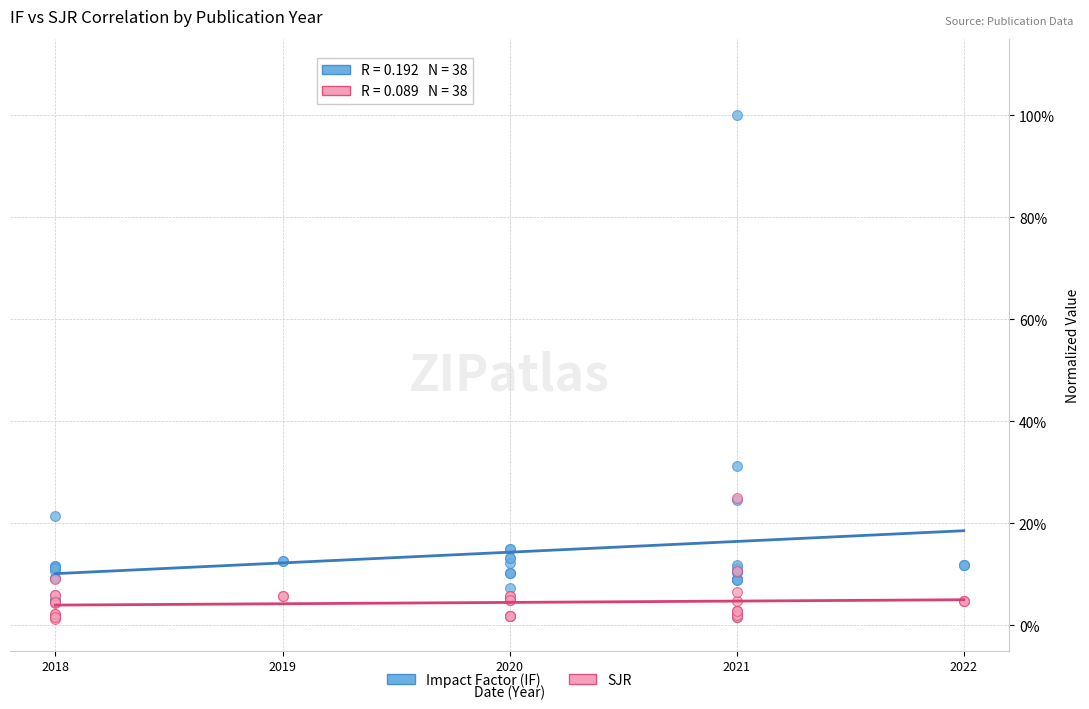

What are all the series names shown in the legend?

Impact Factor (IF), SJR